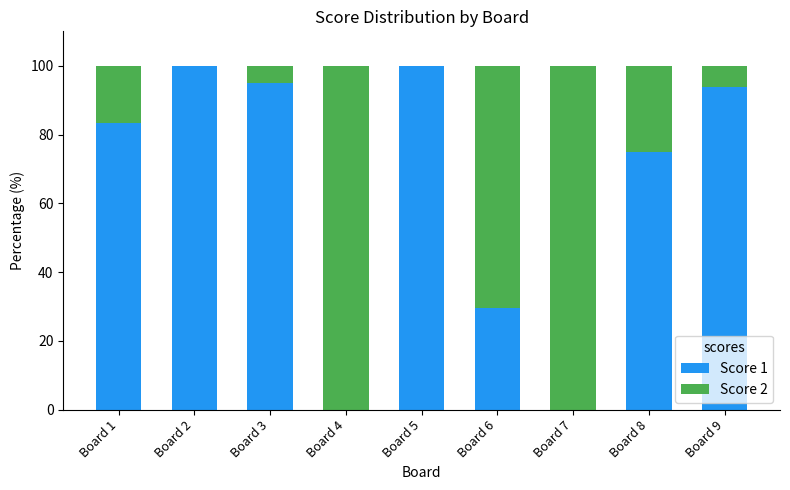

What is the total value across all series at Board 4?

100.0